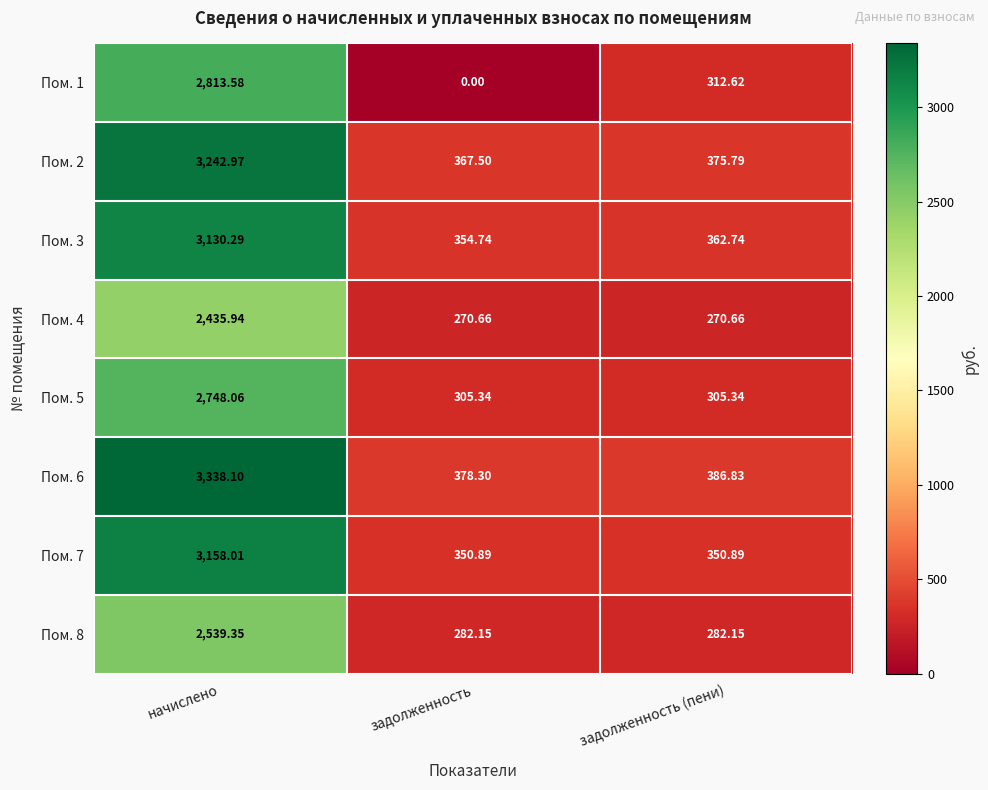

List the labels in order of Пом. 1 value, largest first.

начислено, задолженность (пени), задолженность